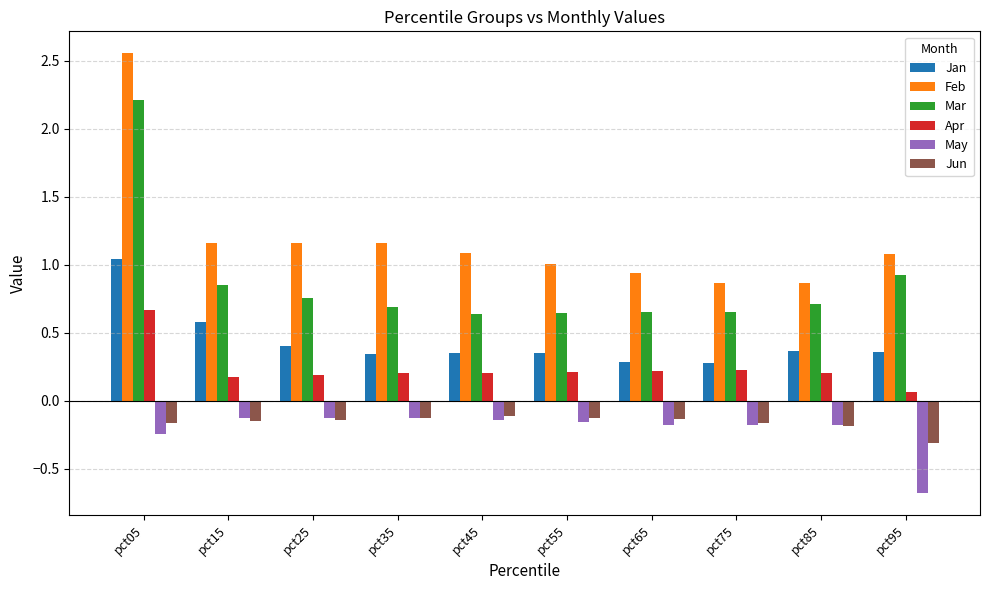

Count the number of data series in this chart.

6